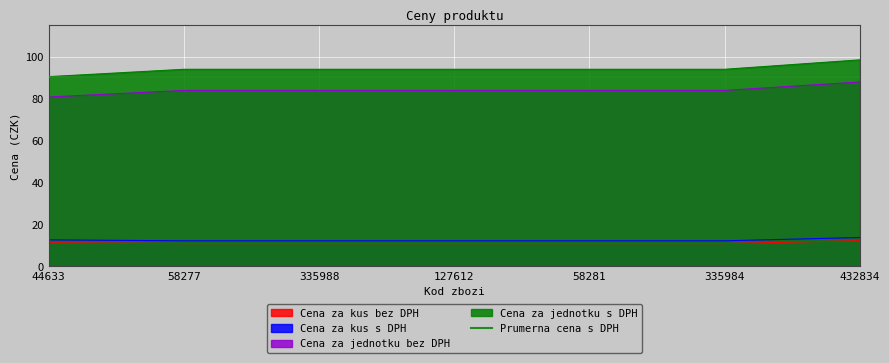

What is the label of the 3rd point from the left?

335988